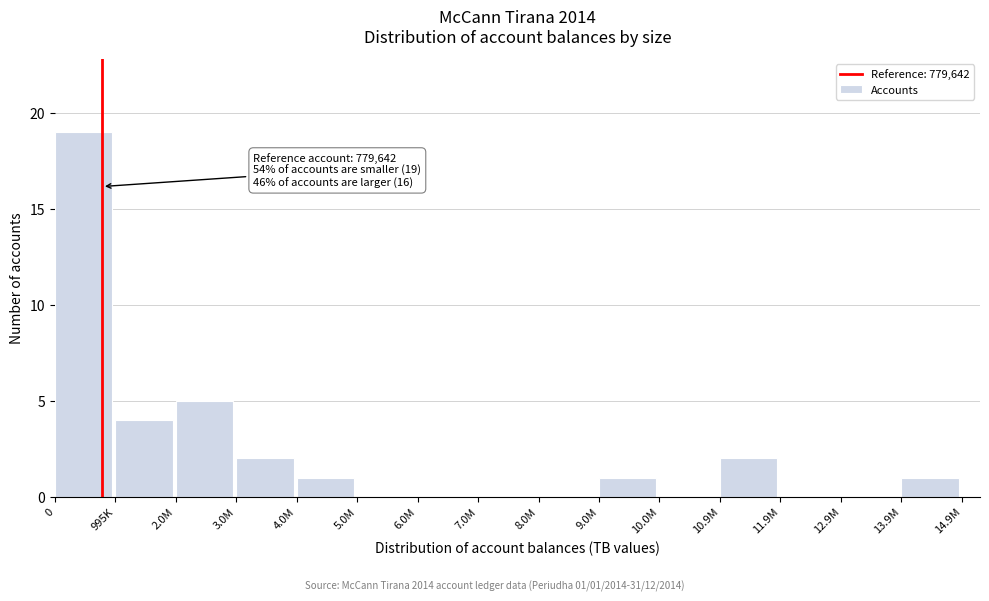

Reading left to right, what are all the values shown in this chart?

0=19	995K=4	2.0M=5	3.0M=2	4.0M=1	5.0M=0	6.0M=0	7.0M=0	8.0M=0	9.0M=1	10.0M=0	10.9M=2	11.9M=0	12.9M=0	13.9M=1